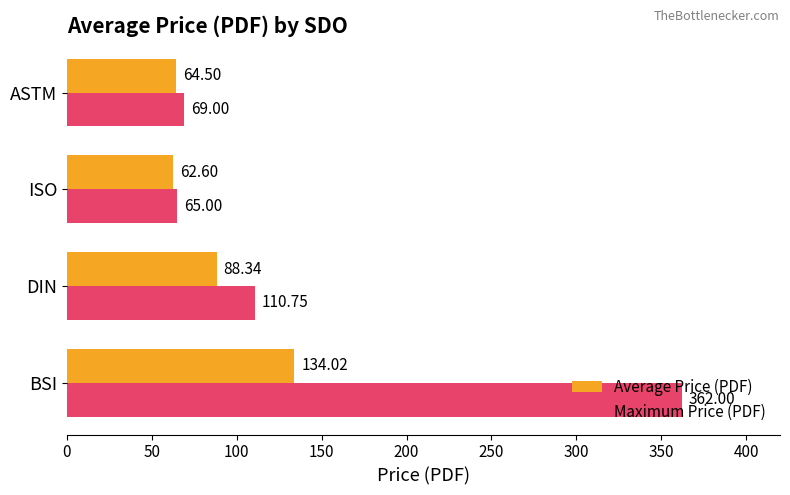

Which series has the largest total across all categories?

Maximum Price (PDF)